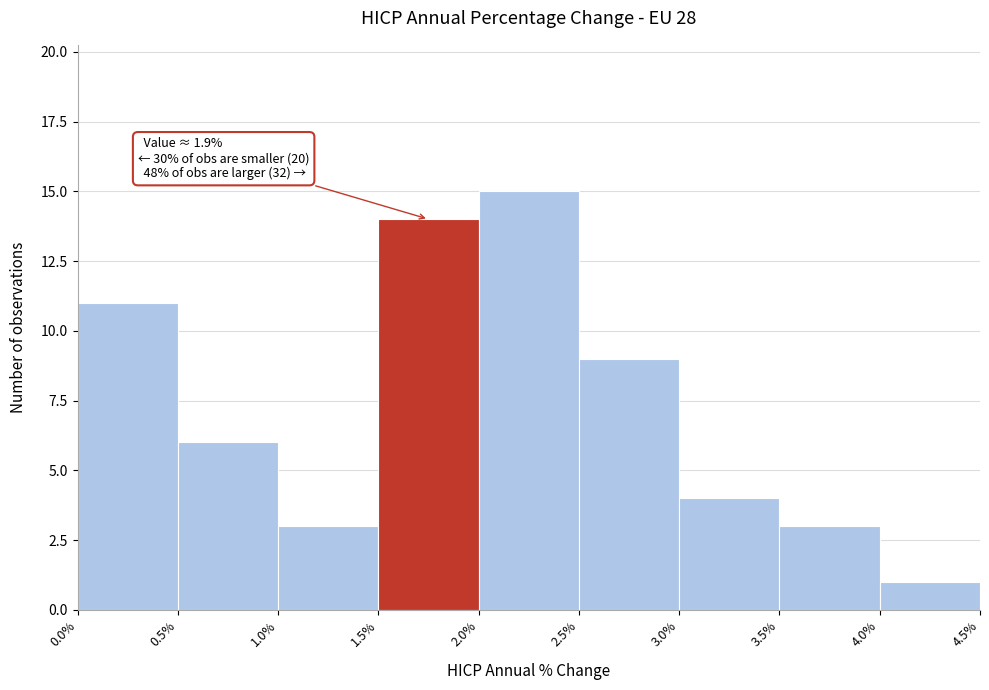

Which range on the x-axis has the tallest bar?

2.0% to 2.5%